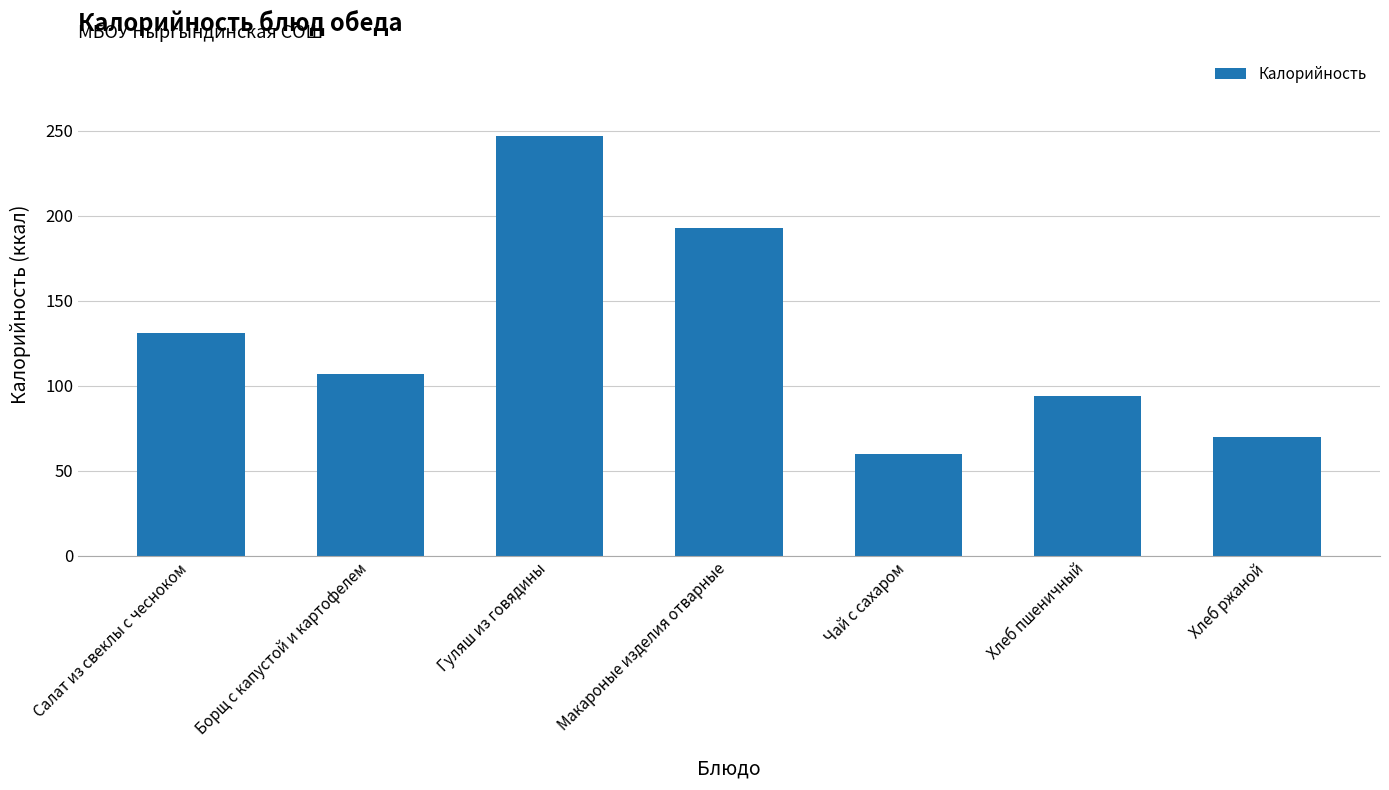

How many bars are there in total?

7